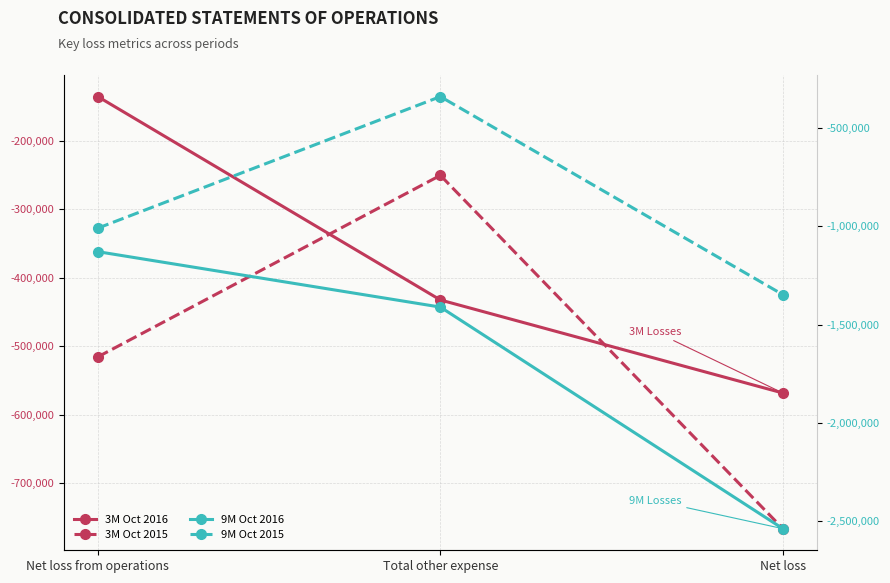

Reading left to right, transcribe all the data shown in this chart.

3M Oct 2016: Net loss from operations=-135750	Total other expense=-432449	Net loss=-568199
3M Oct 2015: Net loss from operations=-515468	Total other expense=-250636	Net loss=-766104
9M Oct 2016: Net loss from operations=-1128784	Total other expense=-1411125	Net loss=-2539909
9M Oct 2015: Net loss from operations=-1008986	Total other expense=-338889	Net loss=-1347875